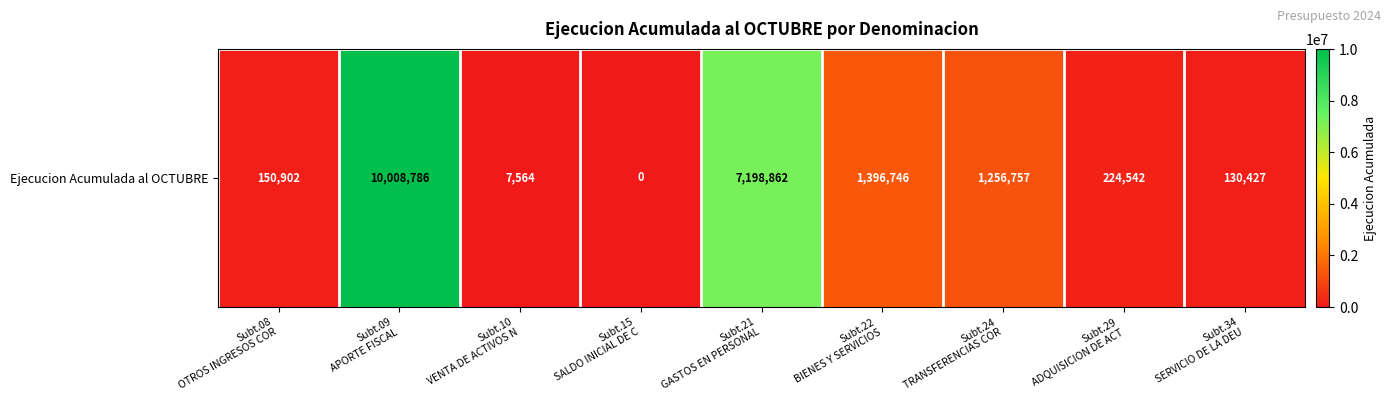

Reading left to right, transcribe all the data shown in this chart.

Subt.08
OTROS INGRESOS COR=150902	Subt.09
APORTE FISCAL=10008786	Subt.10
VENTA DE ACTIVOS N=7564	Subt.15
SALDO INICIAL DE C=0	Subt.21
GASTOS EN PERSONAL=7198862	Subt.22
BIENES Y SERVICIOS=1396746	Subt.24
TRANSFERENCIAS COR=1256757	Subt.29
ADQUISICION DE ACT=224542	Subt.34
SERVICIO DE LA DEU=130427